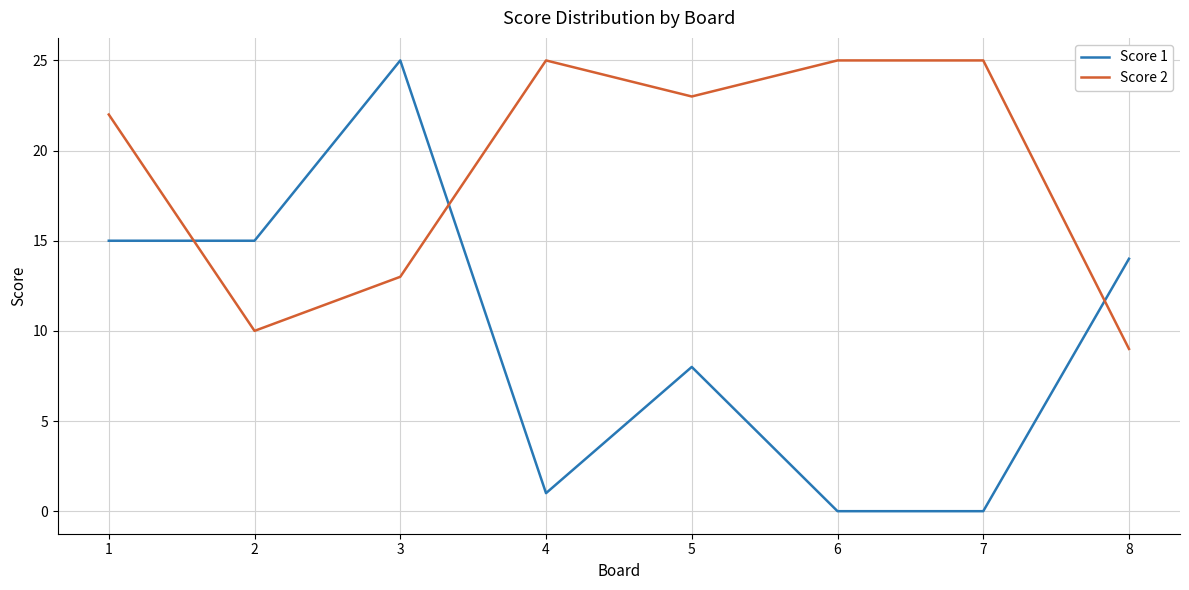

What is the difference between the maximum and minimum values in the Score 2 series?

16